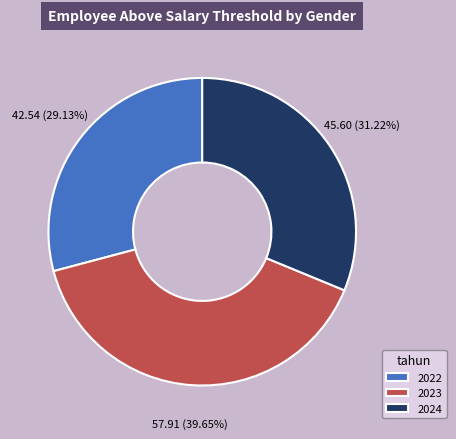

What is the total percentage of 2024 and 2023?

70.9%